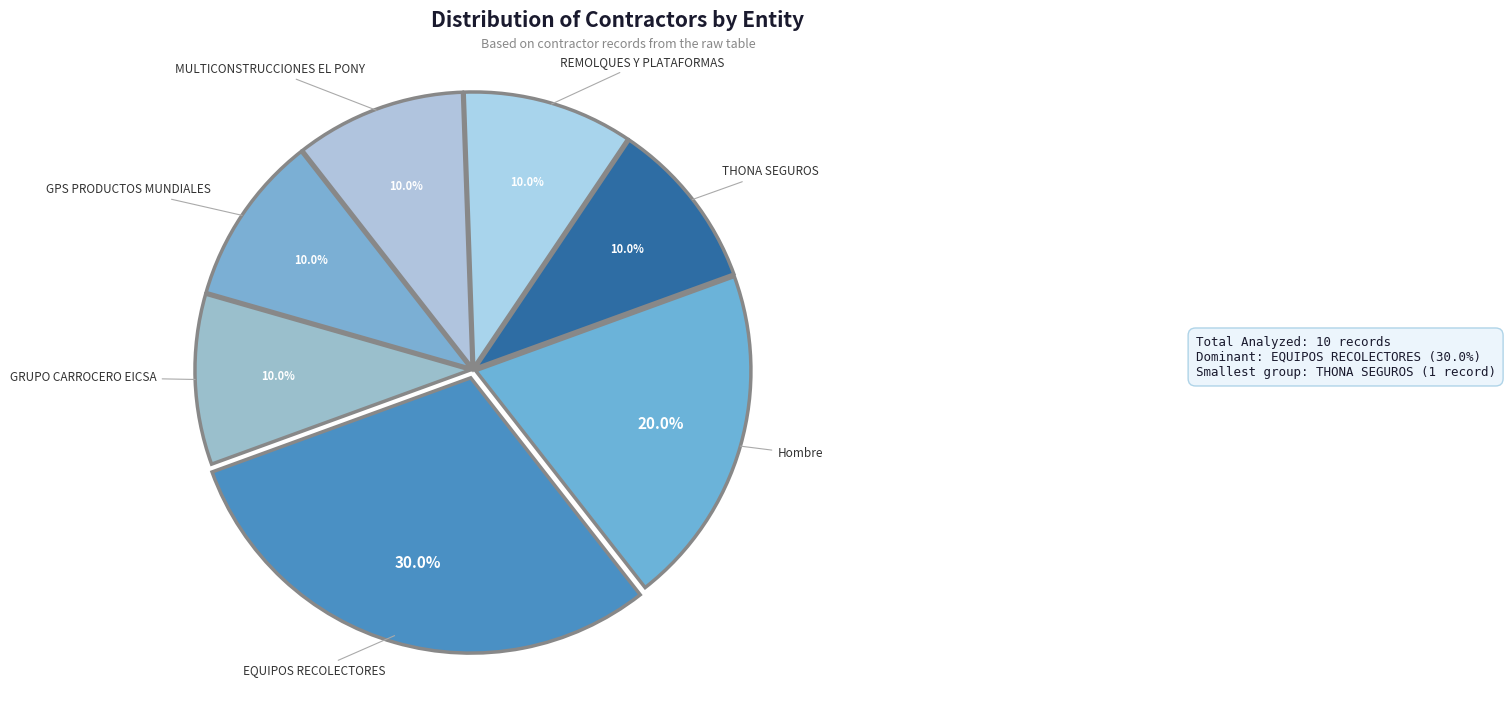

How many segments does this pie chart have?

7